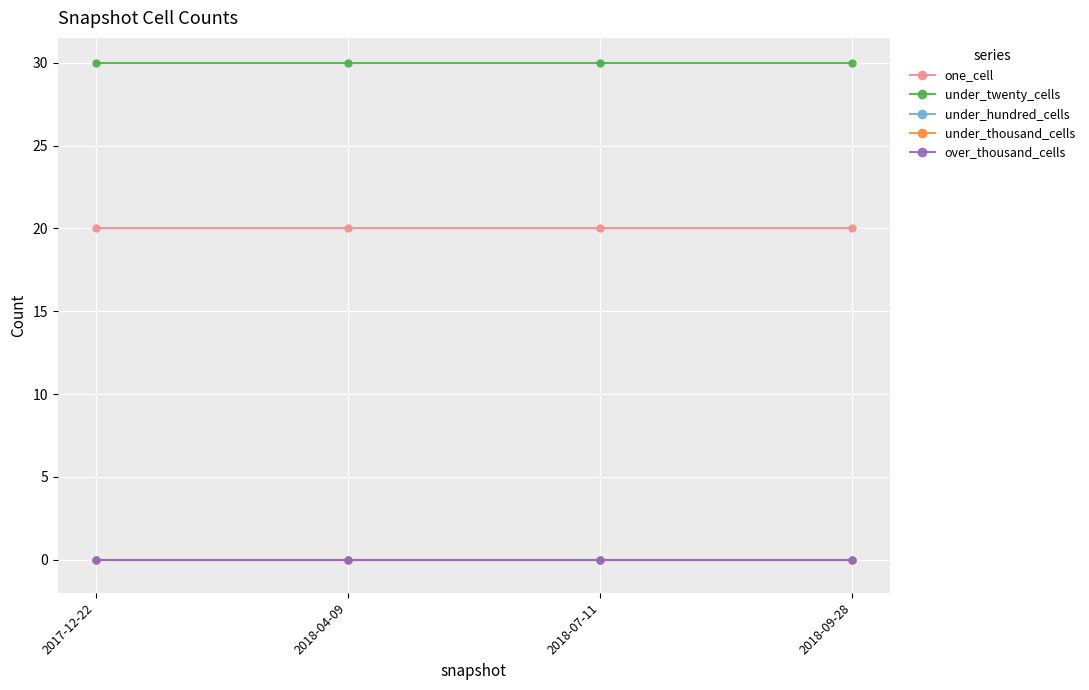

The one_cell series shows 20 at 2018-04-09. True or false?

True